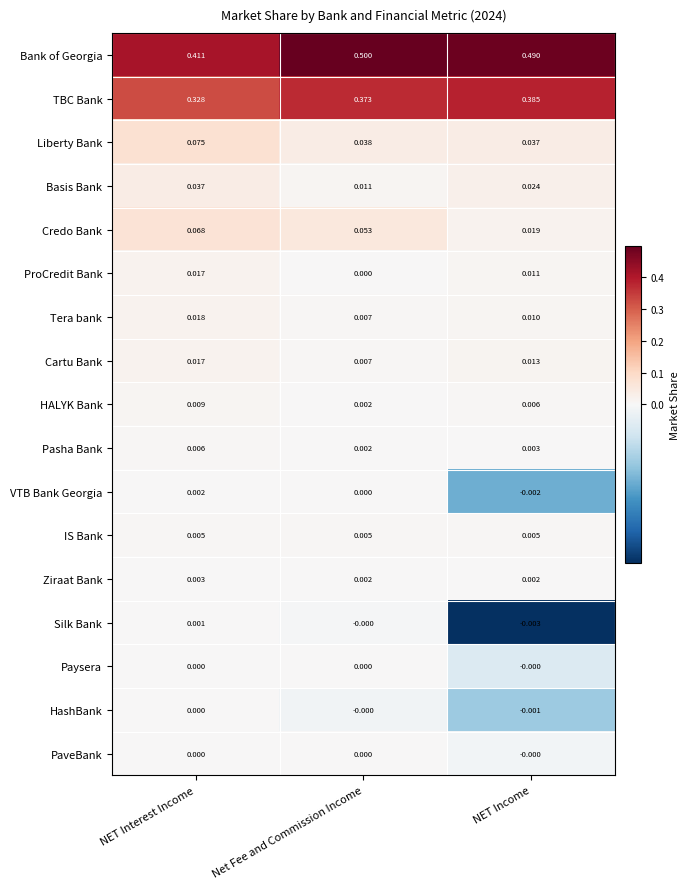

At which label does VTB Bank Georgia first exceed 0?

NET Interest Income